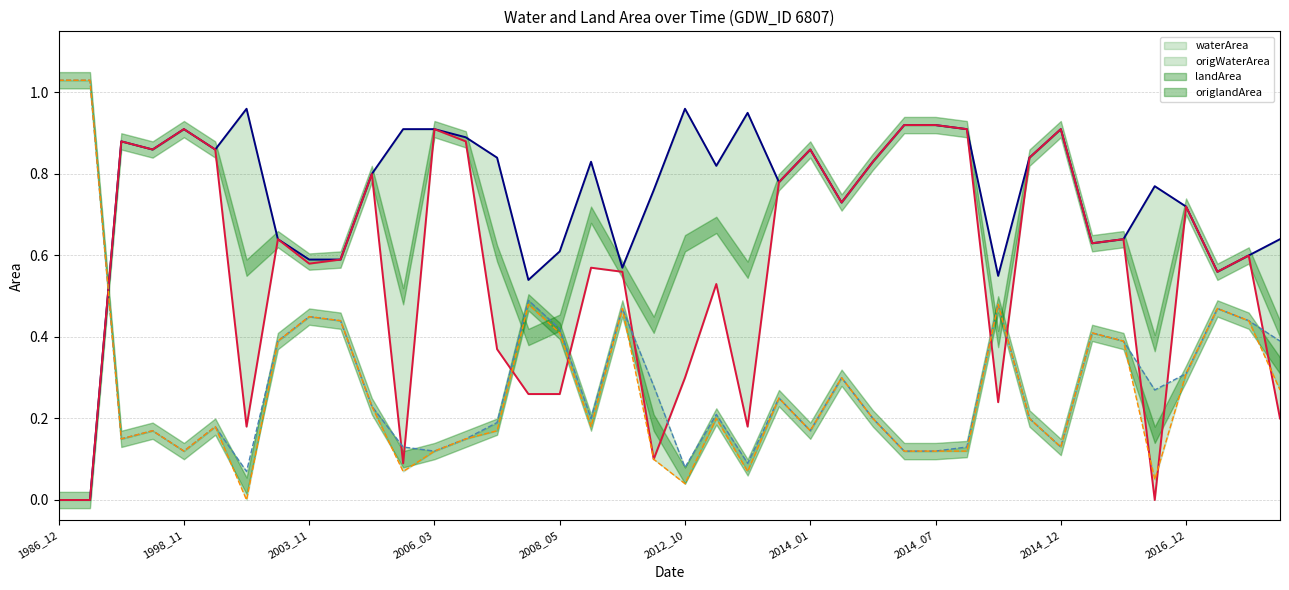

Which series has the largest total across all categories?

waterArea